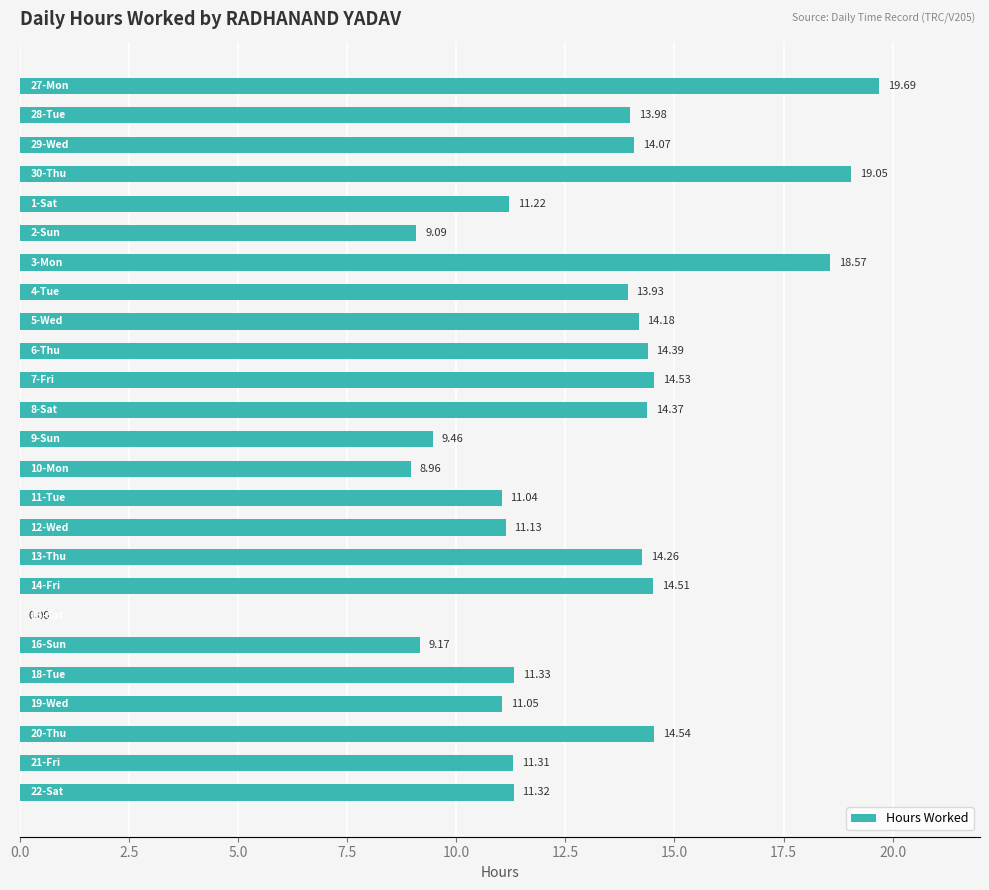

What is the difference between the maximum and minimum values?

19.7